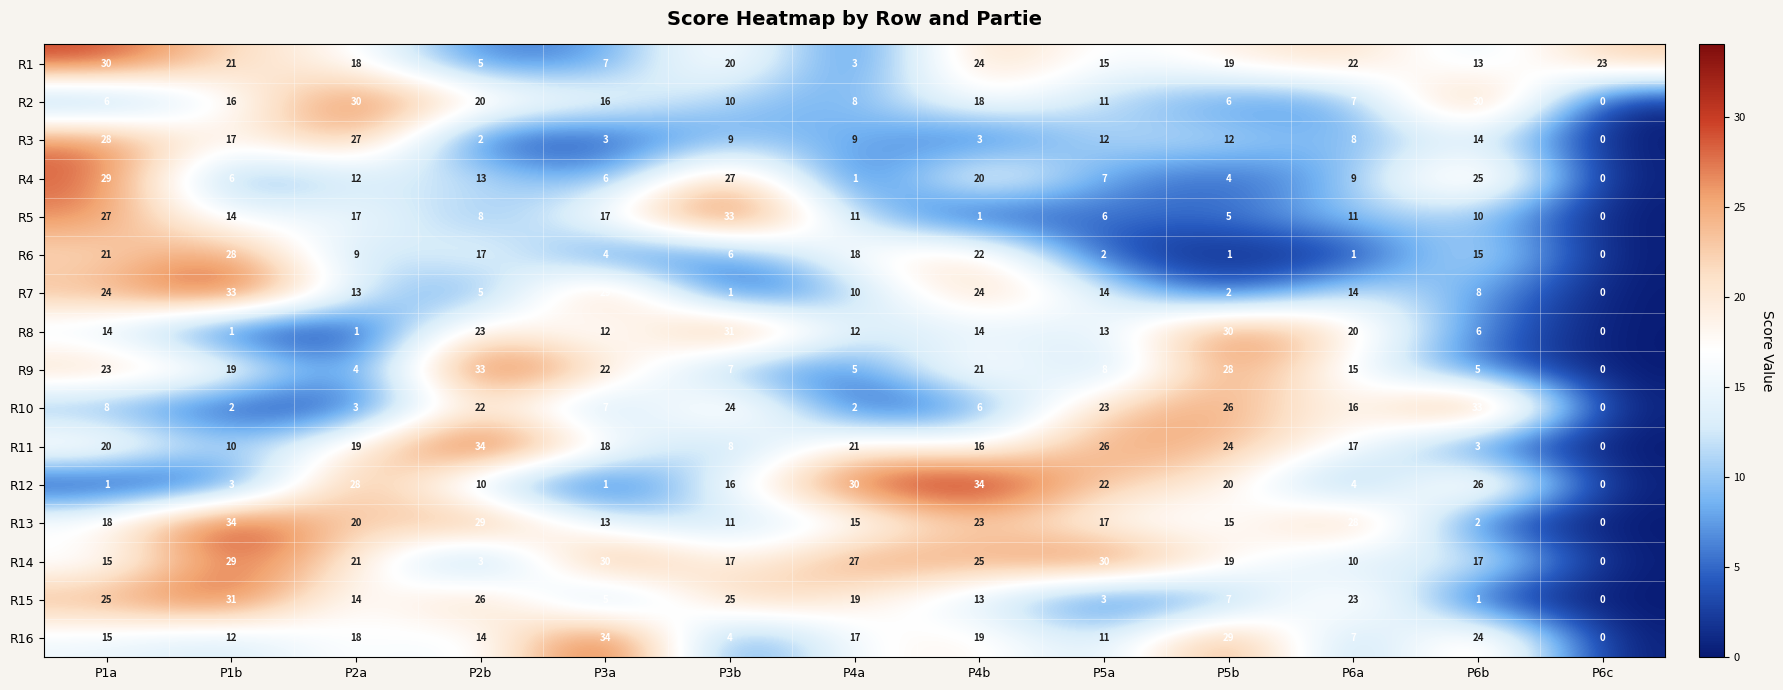

What is the difference between the maximum and minimum values in the R13 series?

34